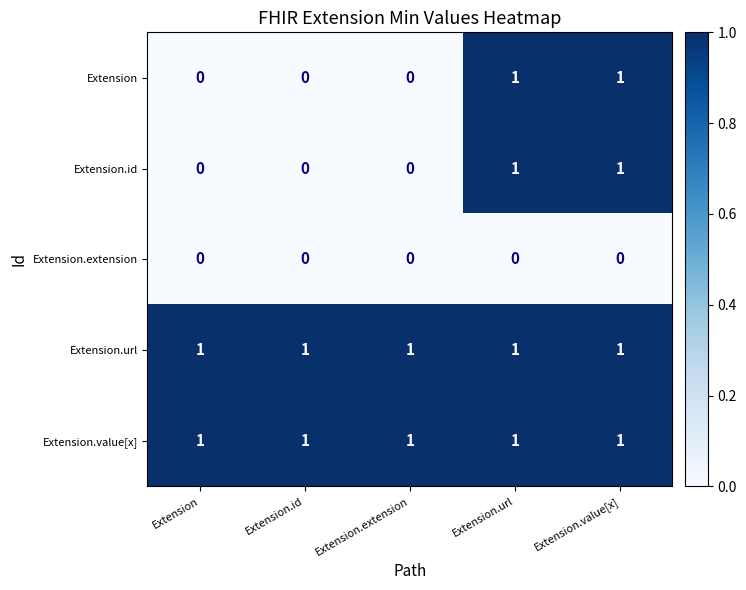

At how many categories does at least one series exceed 0?

5